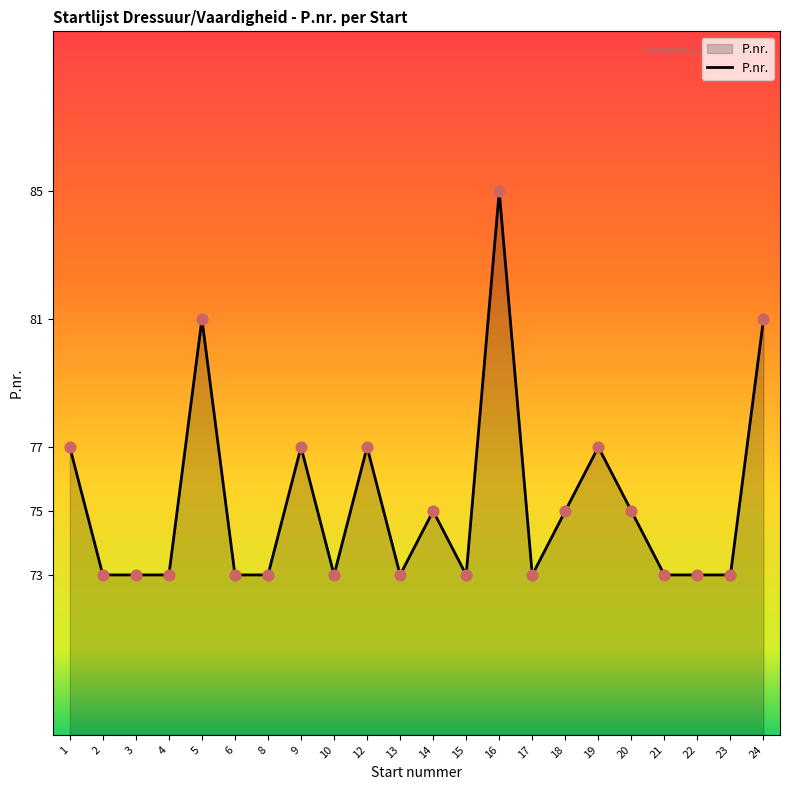

What is the change in value from 6 to 18?

+2